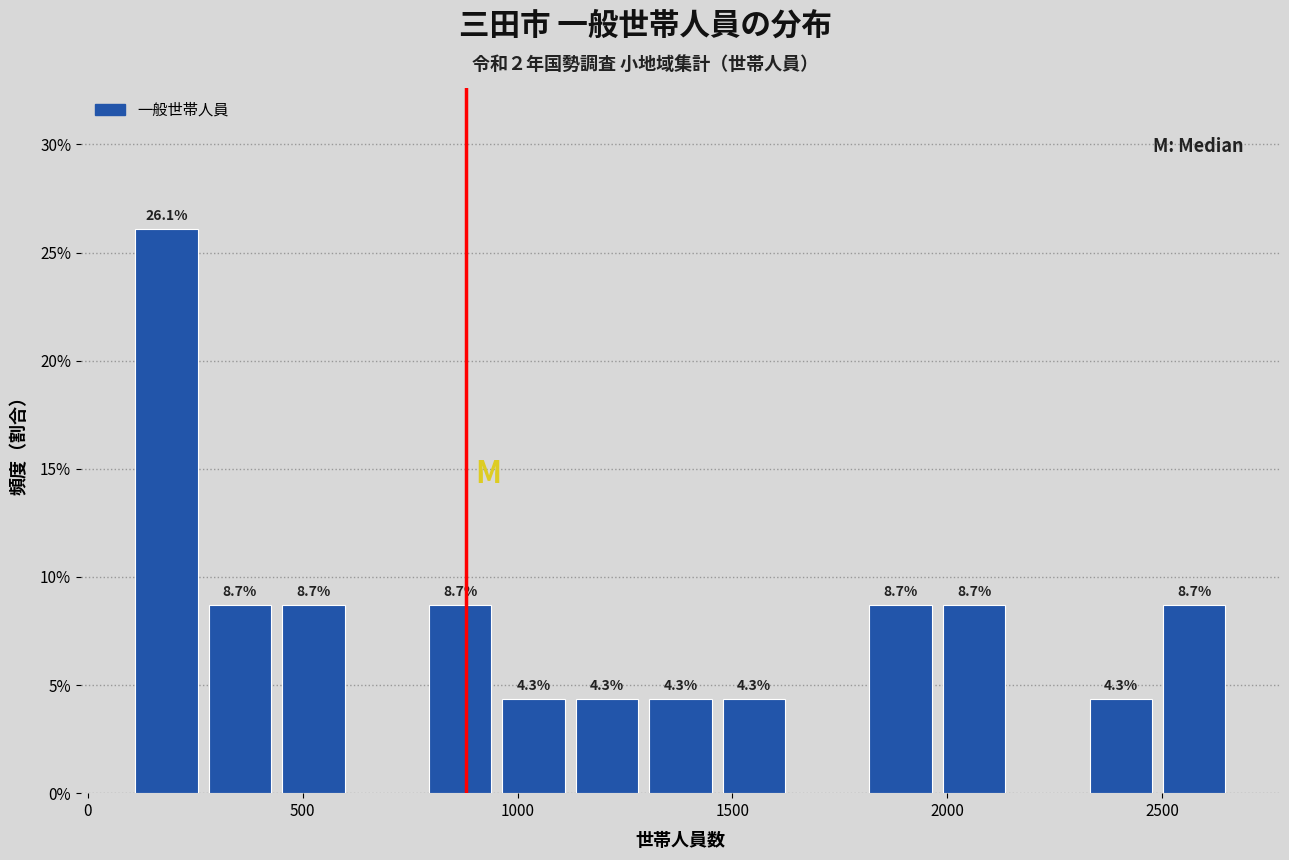

Read against the x-axis, roughly where is the centre of the tallest bar?

200